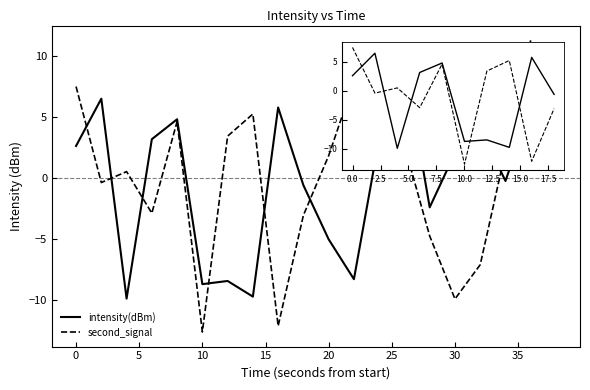

How many positive values does the second_signal series have?

12